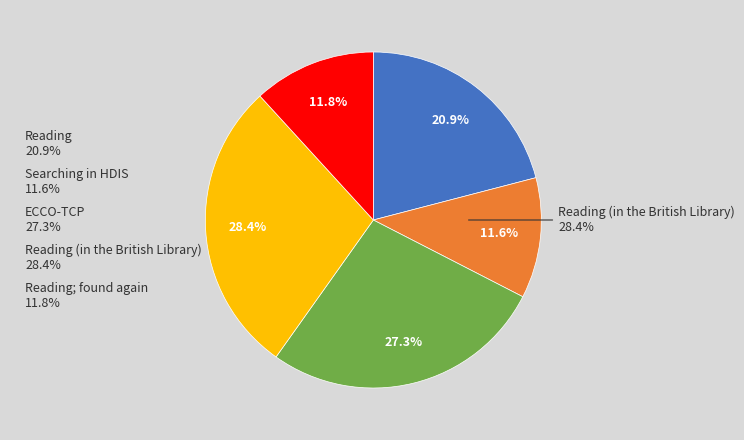

Which slice is the smallest?

Searching in HDIS